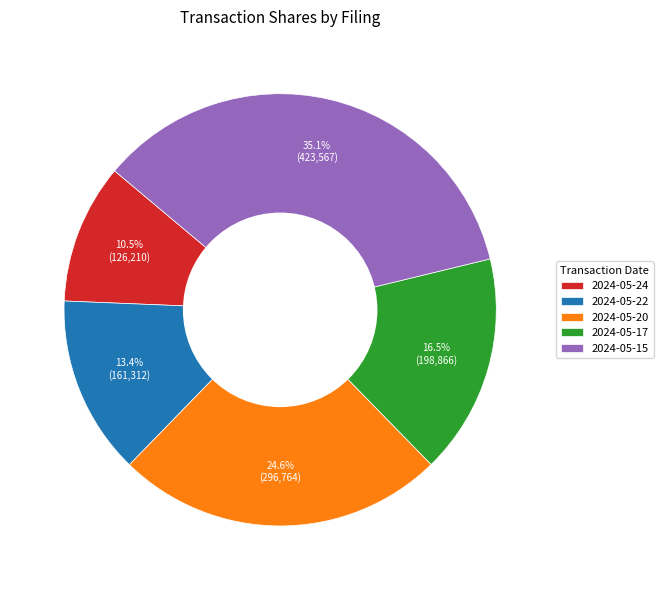

Combined, what portion of the pie is 2024-05-24 and 2024-05-15?

45.6%